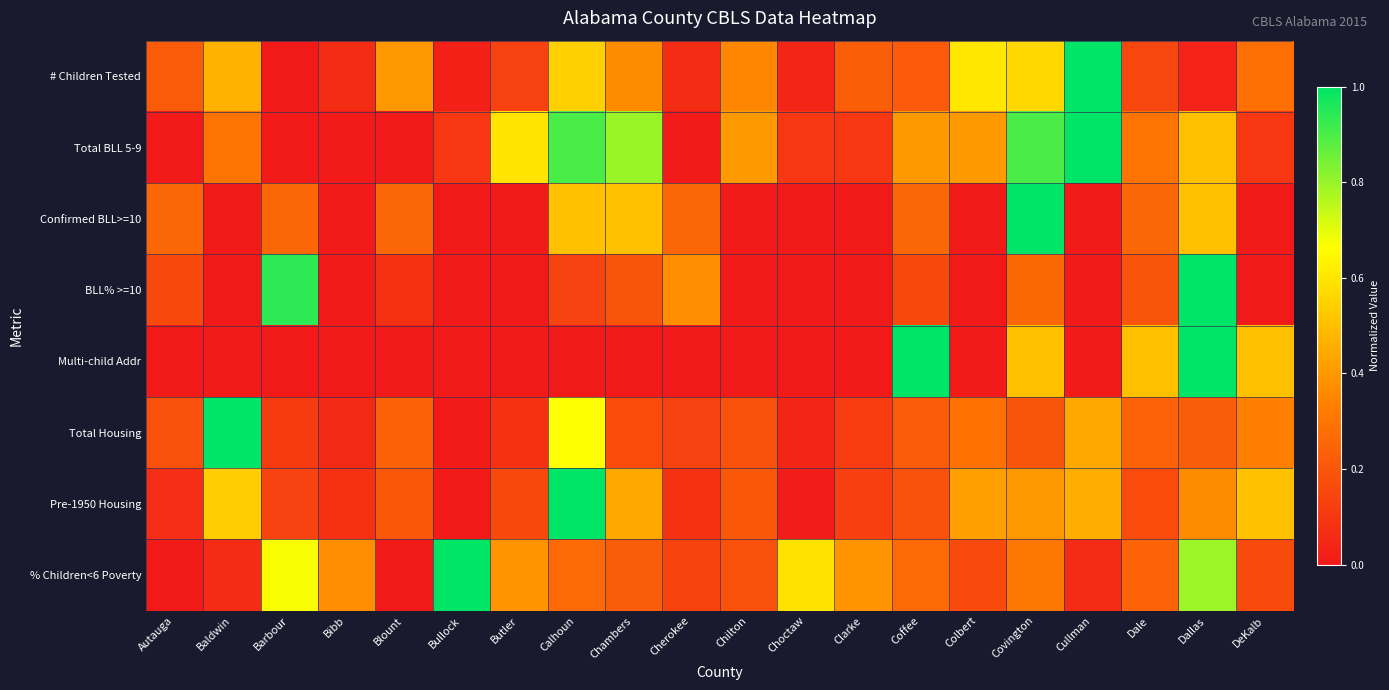

Which category has the highest value across all series?

Cullman